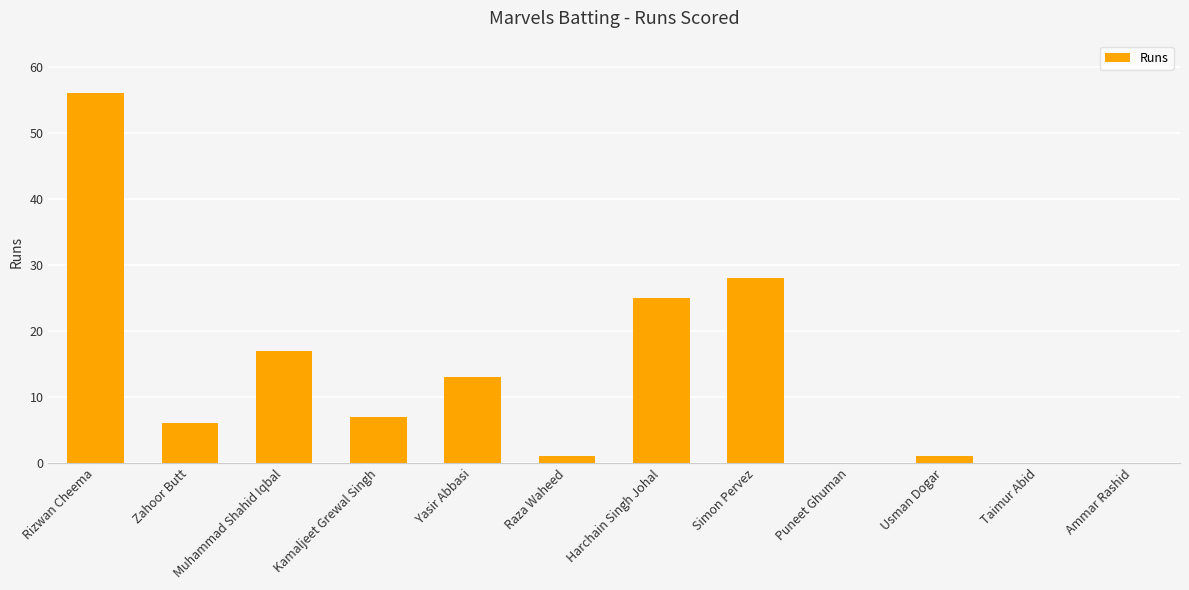

What value does the data have at Muhammad Shahid Iqbal, to the nearest 5?

15